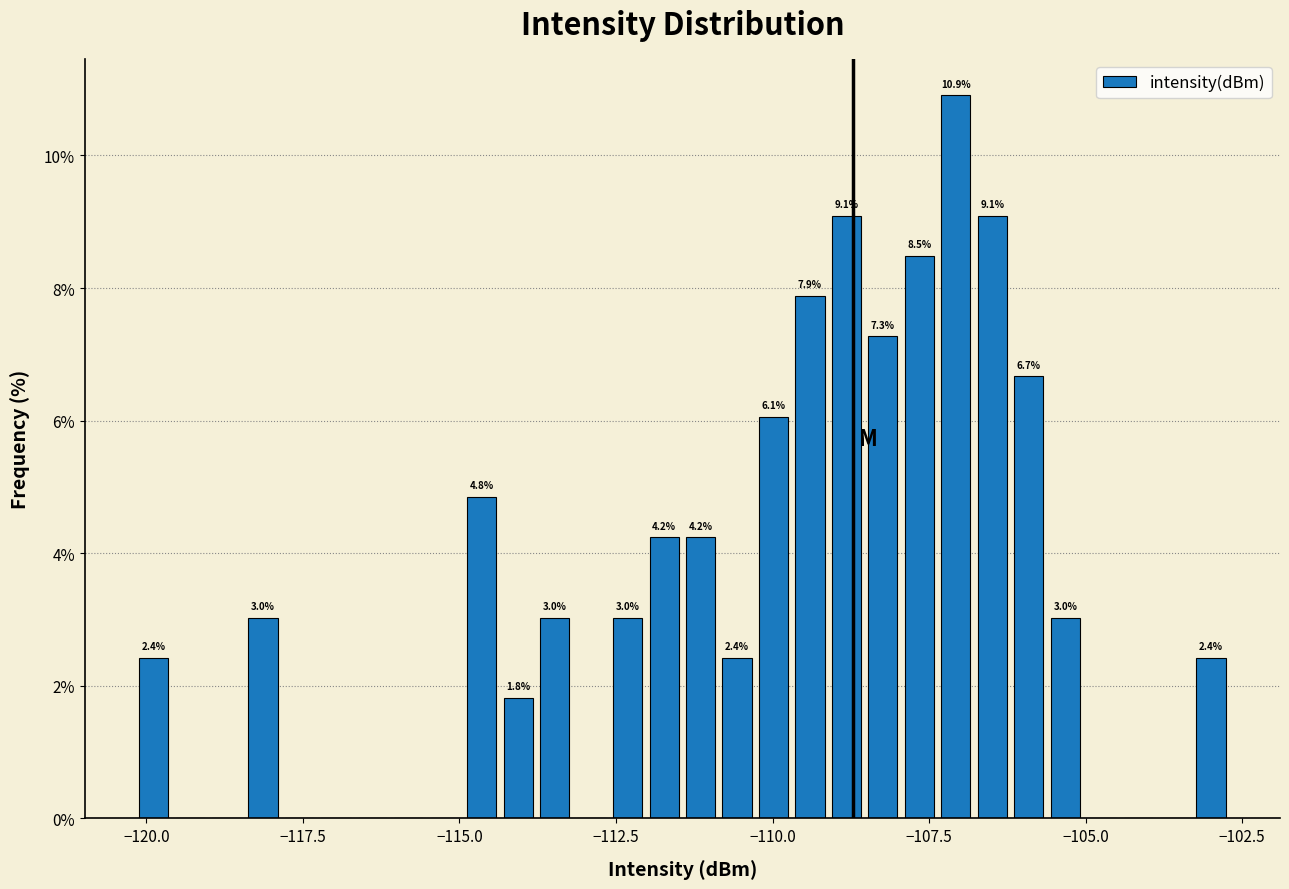

Read against the x-axis, roughly where is the centre of the tallest bar?

-107.0